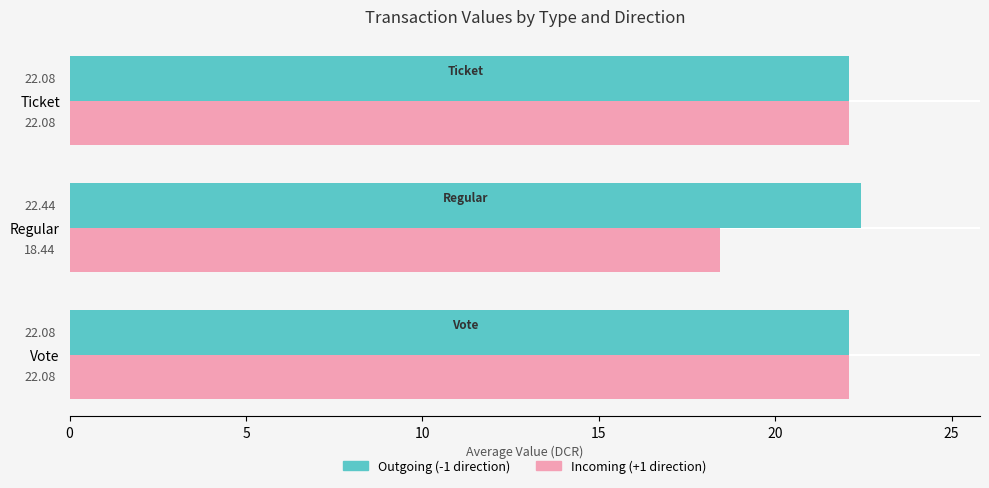

What is the sum of all Incoming (+1 direction) values?

62.6